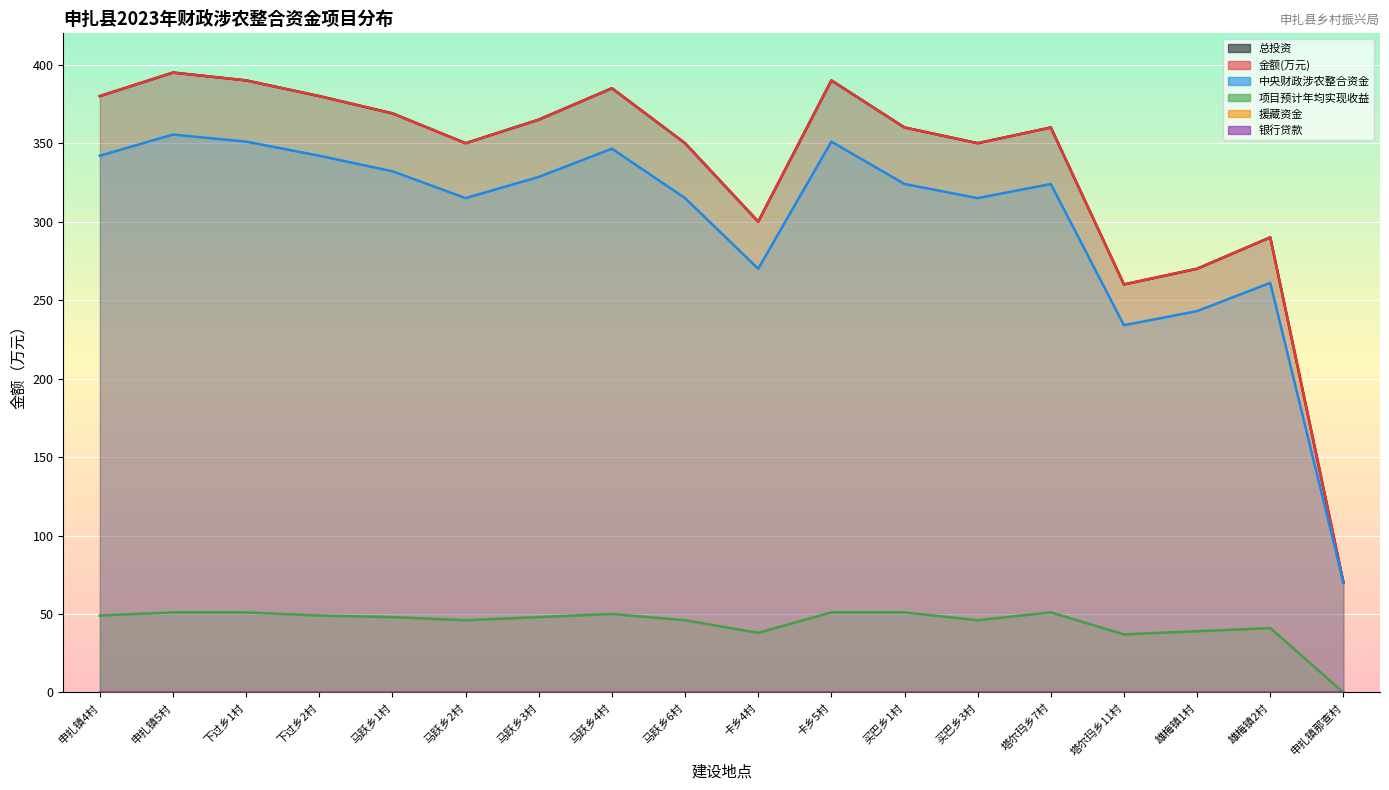

What position from the right is 卡乡4村?

9